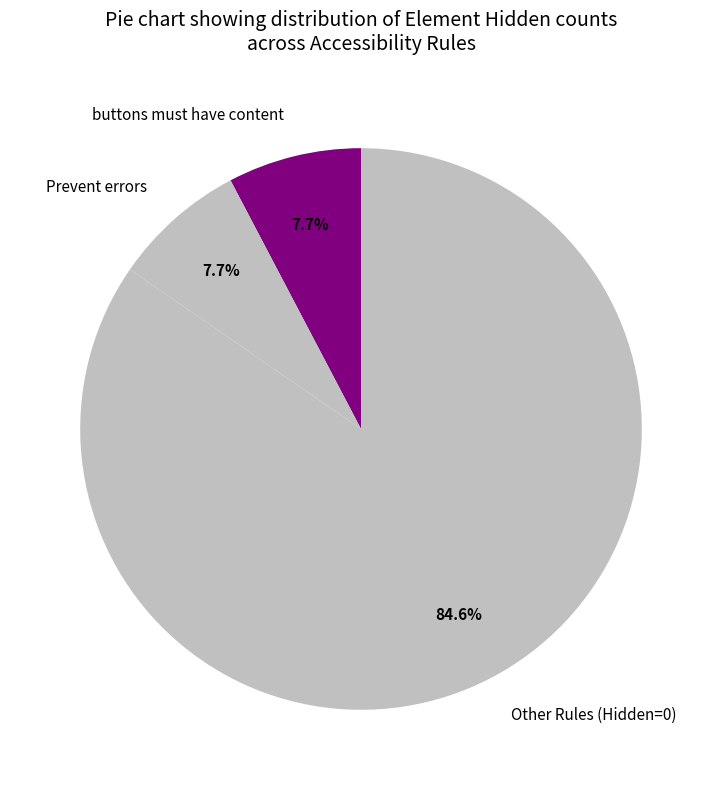

To the nearest percent, what is the average slice percentage?

33%